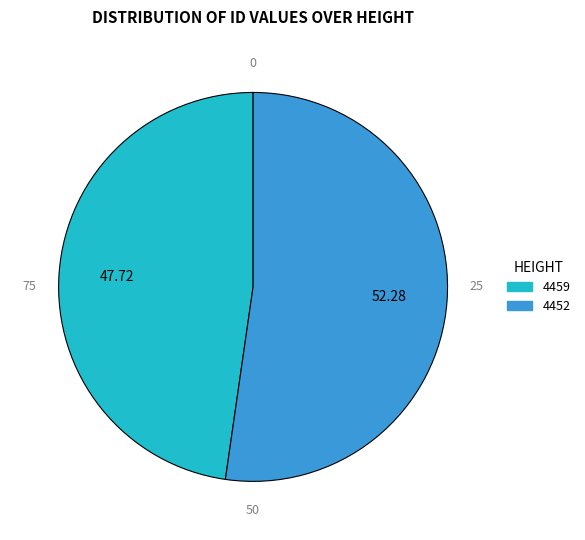

Which category has the biggest portion of the pie?

4452